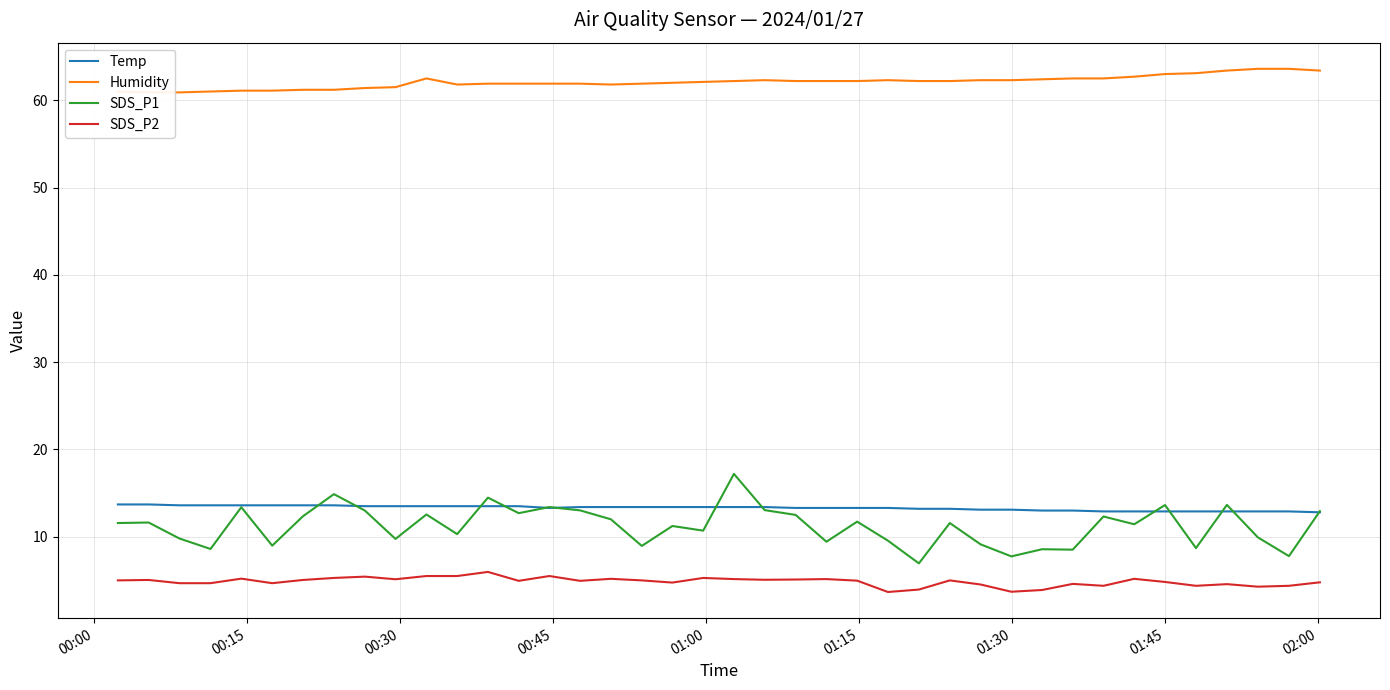

True or false: SDS_P2 and SDS_P1 cross at least once.

False